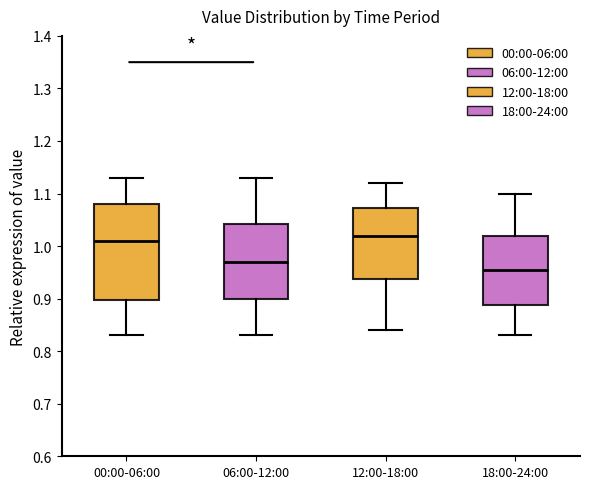

Comparing the boxes themselves (not the whiskers), which one is the tallest?

00:00-06:00